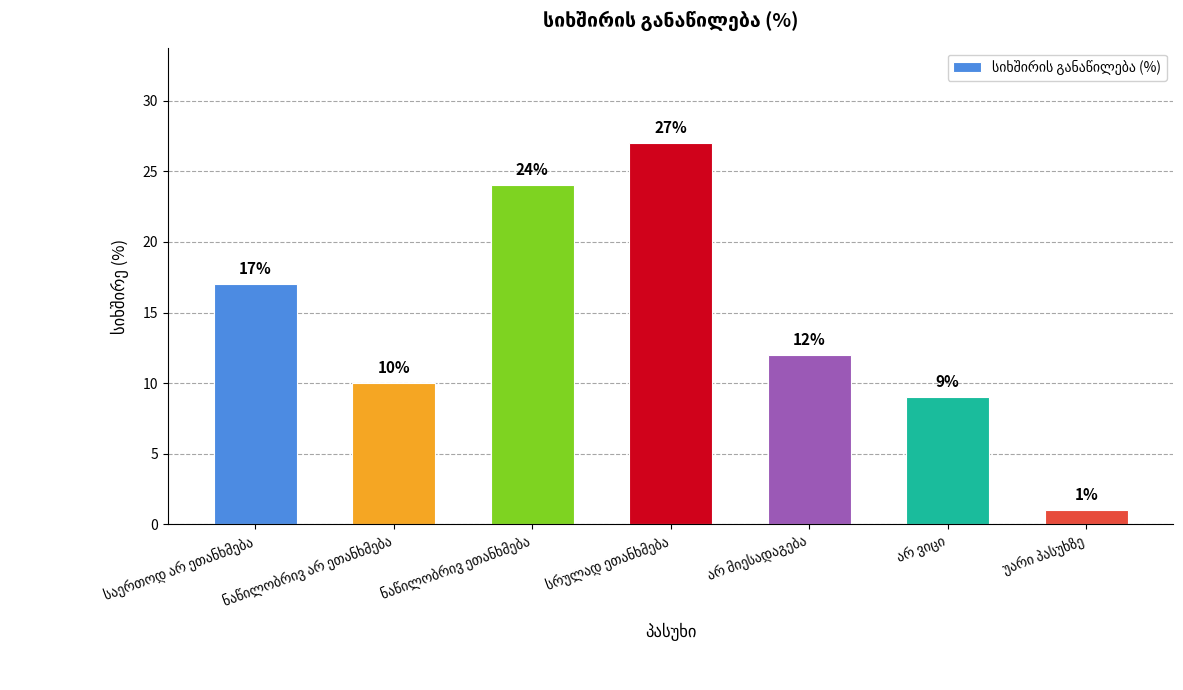

What is the average value?

14